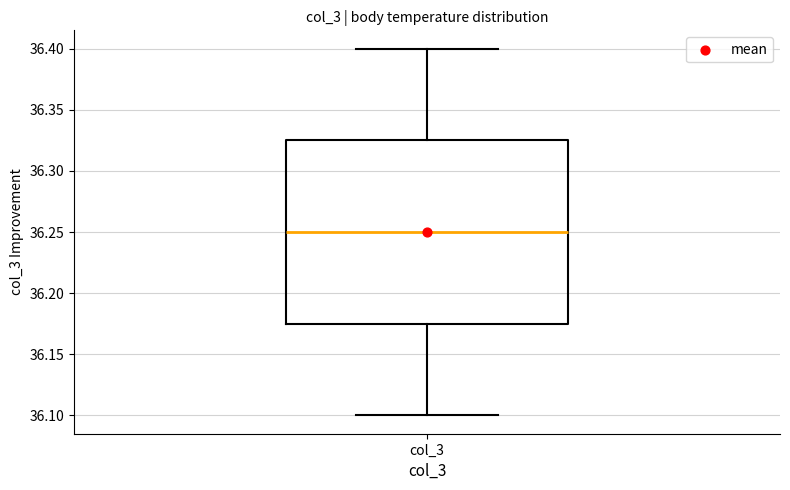

Transcribe this box plot: give where the median line is, the range the box spans, and where the two whiskers end, as read against the y-axis. The values are not printed on the chart, so give them approximately, as read against the axis.

median 36.250, box 36.175 to 36.325, whiskers 36.100 to 36.400